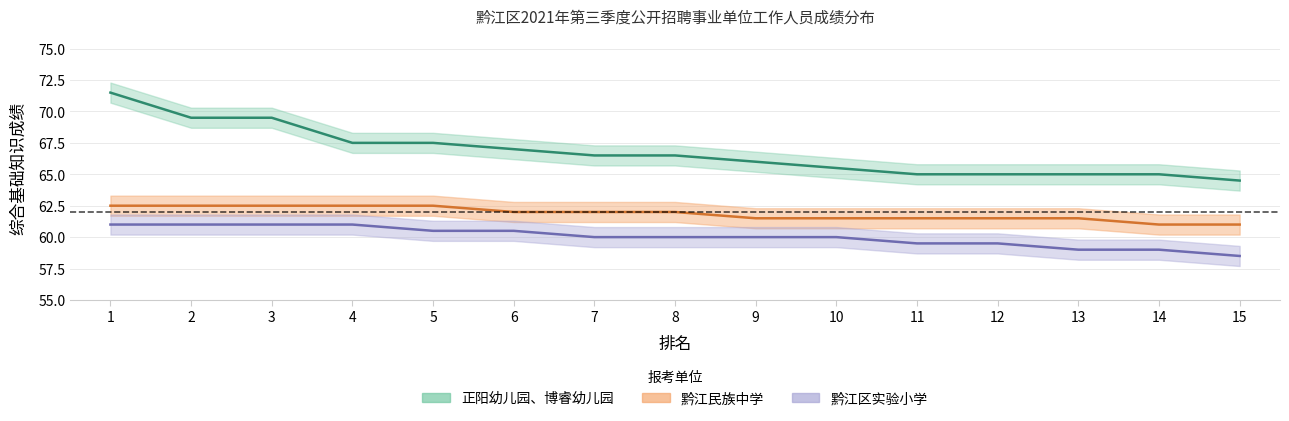

At 9, list the series in order from smallest to largest.

黔江区实验小学, 黔江民族中学, 正阳幼儿园、博睿幼儿园